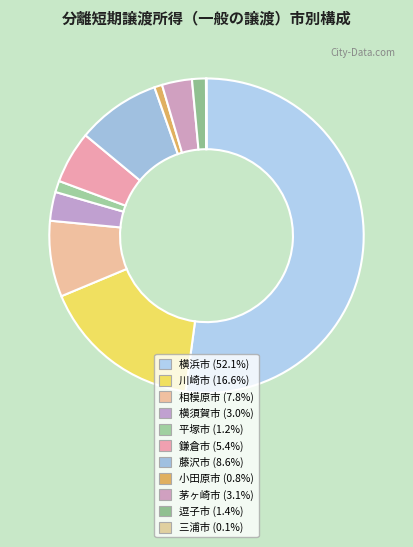

To the nearest percent, what is the difference between the 三浦市 and 小田原市 slice percentages?

1%